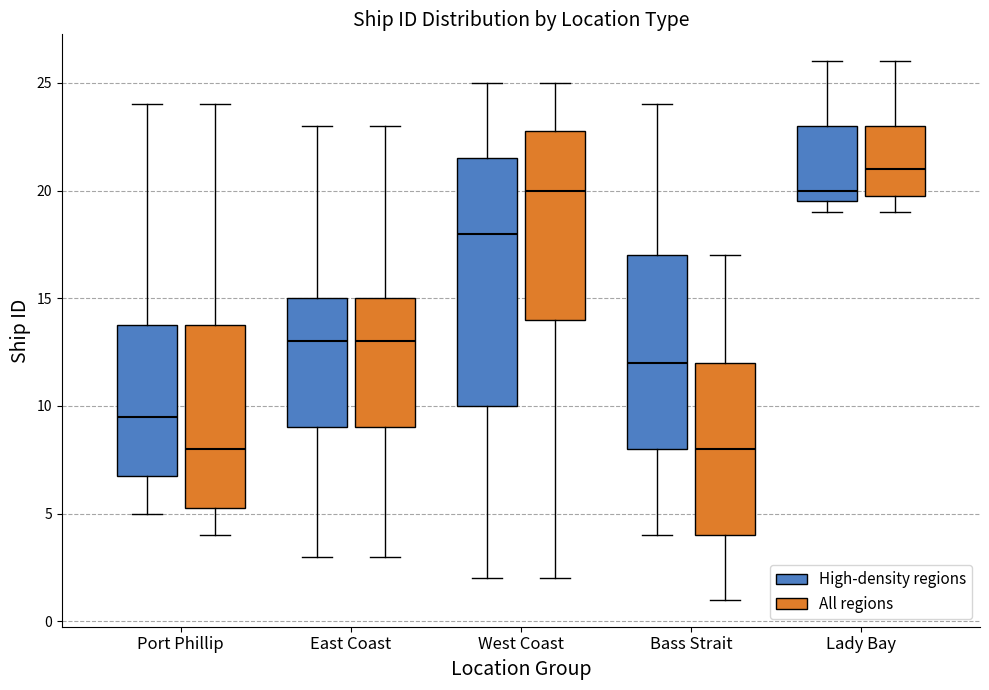

Reading left to right, read every box against the y-axis: the position of its median line, the range the box covers, and the ends of its whiskers. The values are not printed on the chart, so give them approximately, as read against the axis.

Port Phillip (High-density regions): median 9.5, box 7.0 to 14.0, whiskers 5.0 to 24.0
Port Phillip (All regions): median 8.0, box 5.5 to 14.0, whiskers 4.0 to 24.0
East Coast (High-density regions): median 13.0, box 9.0 to 15.0, whiskers 3.0 to 23.0
East Coast (All regions): median 13.0, box 9.0 to 15.0, whiskers 3.0 to 23.0
West Coast (High-density regions): median 18.0, box 10.0 to 21.5, whiskers 2.0 to 25.0
West Coast (All regions): median 20.0, box 14.0 to 23.0, whiskers 2.0 to 25.0
Bass Strait (High-density regions): median 12.0, box 8.0 to 17.0, whiskers 4.0 to 24.0
Bass Strait (All regions): median 8.0, box 4.0 to 12.0, whiskers 1.0 to 17.0
Lady Bay (High-density regions): median 20.0, box 19.5 to 23.0, whiskers 19.0 to 26.0
Lady Bay (All regions): median 21.0, box 20.0 to 23.0, whiskers 19.0 to 26.0